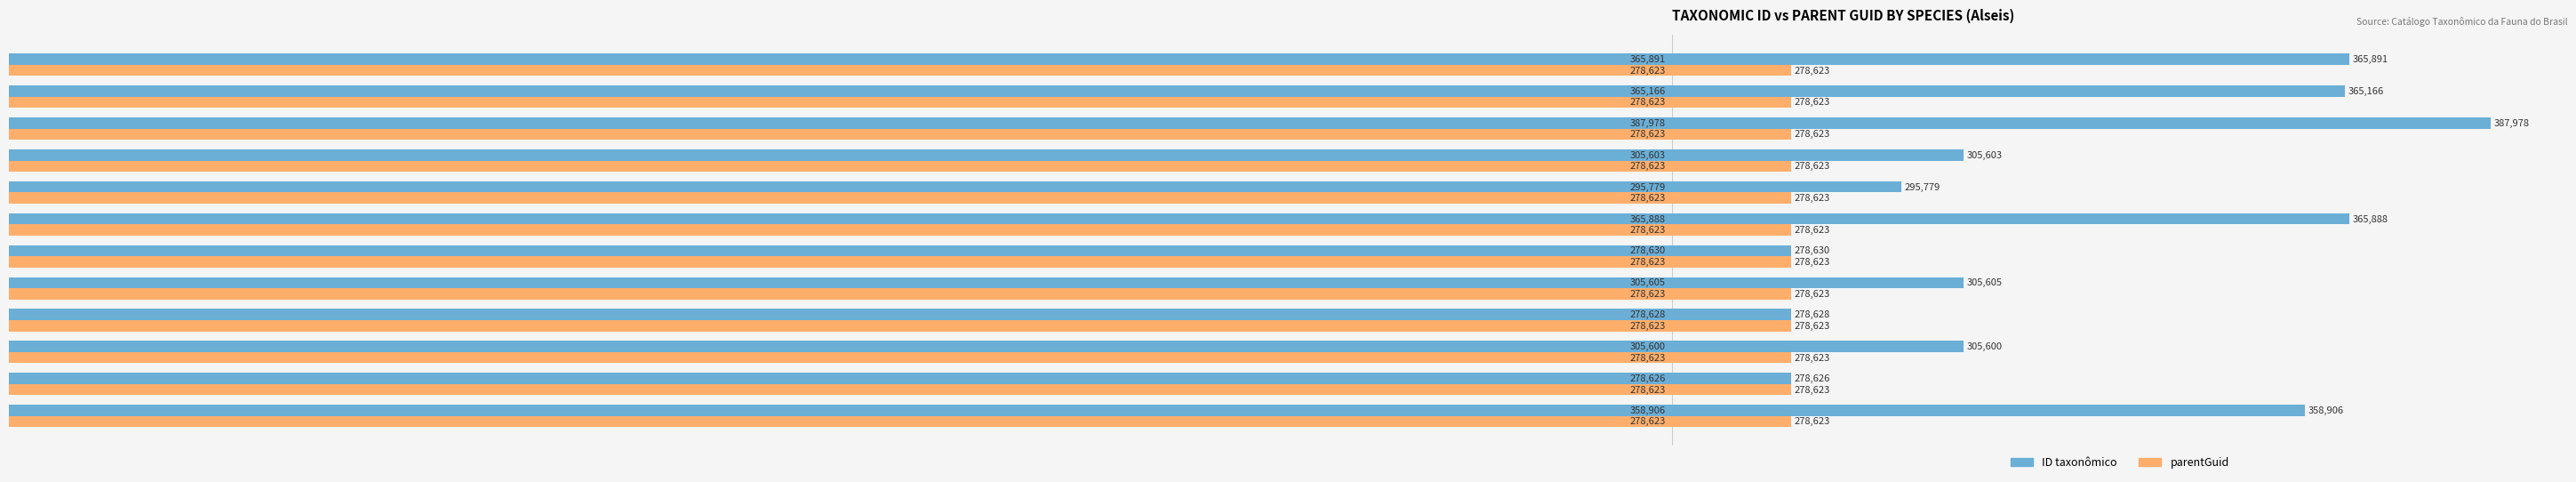

What are all the series names shown in the legend?

ID taxonômico, parentGuid